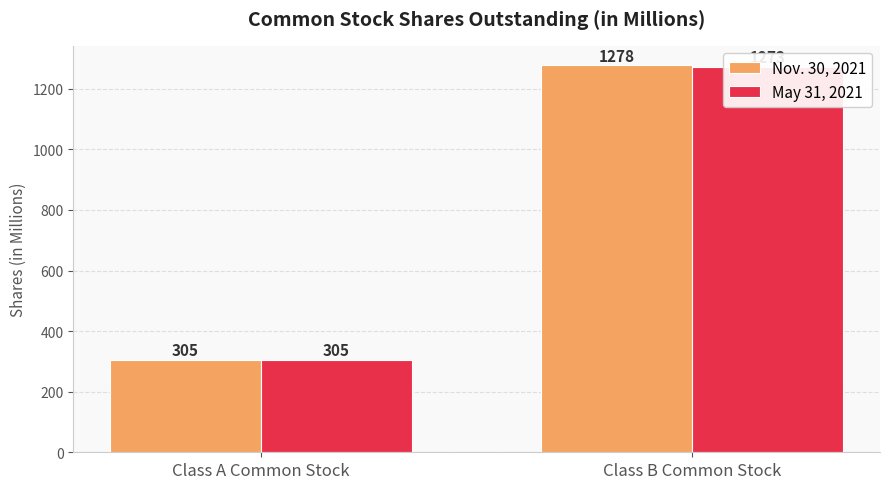

Reading right to left, transcribe all the data shown in this chart.

Nov. 30, 2021: Class B Common Stock=1278	Class A Common Stock=305
May 31, 2021: Class B Common Stock=1273	Class A Common Stock=305